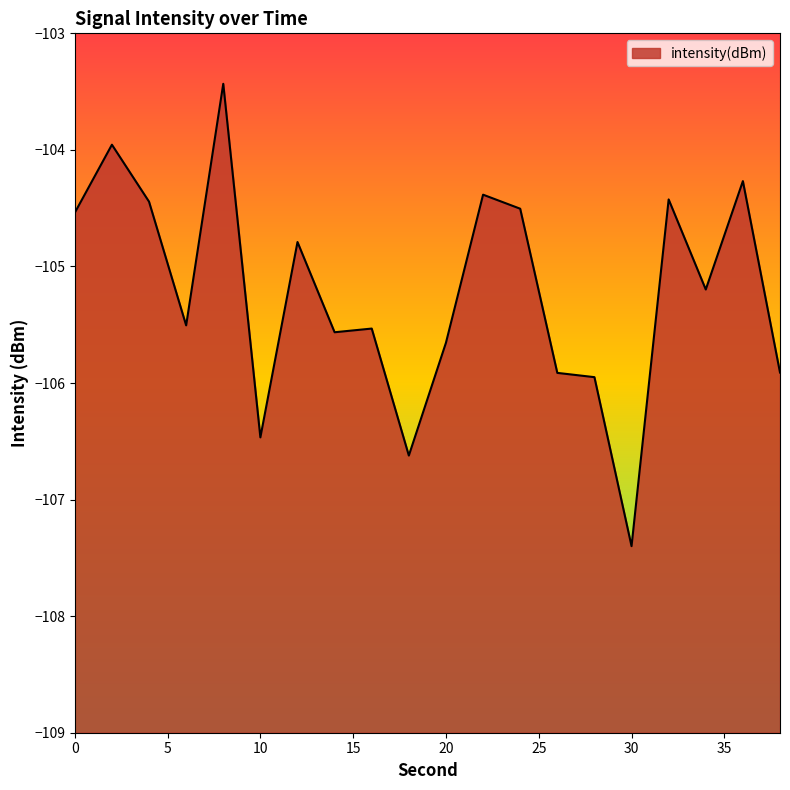

Reading left to right, transcribe all the data shown in this chart.

0=-104.5	2=-104.0	4=-104.4	6=-105.5	8=-103.4	10=-106.5	12=-104.8	14=-105.6	16=-105.5	18=-106.6	20=-105.7	22=-104.4	24=-104.5	26=-105.9	28=-105.9	30=-107.4	32=-104.4	34=-105.2	36=-104.3	38=-105.9